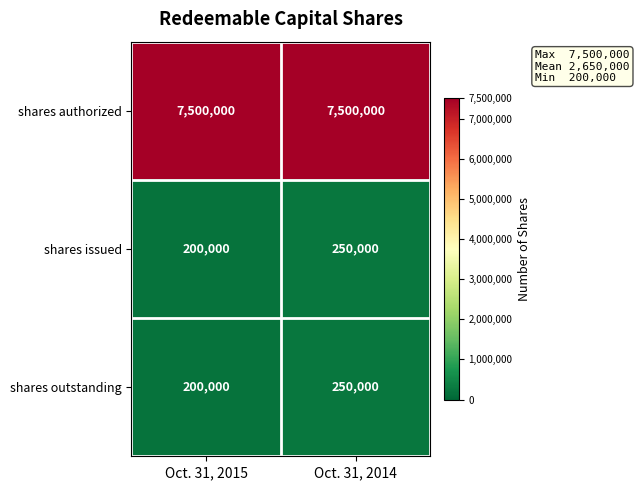

The shares outstanding series shows 277754 at Oct. 31, 2015. True or false?

False